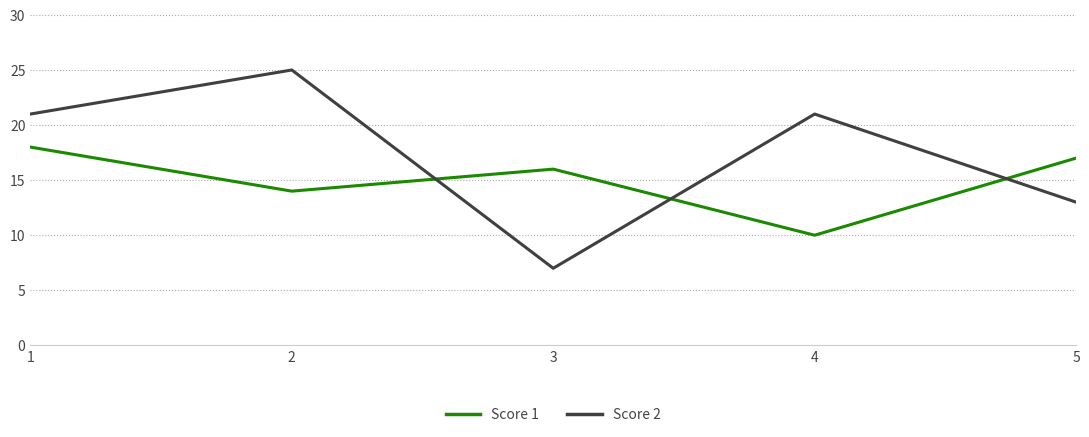

Is the value of Score 1 at 1 greater than the value of Score 2 at 4?

No